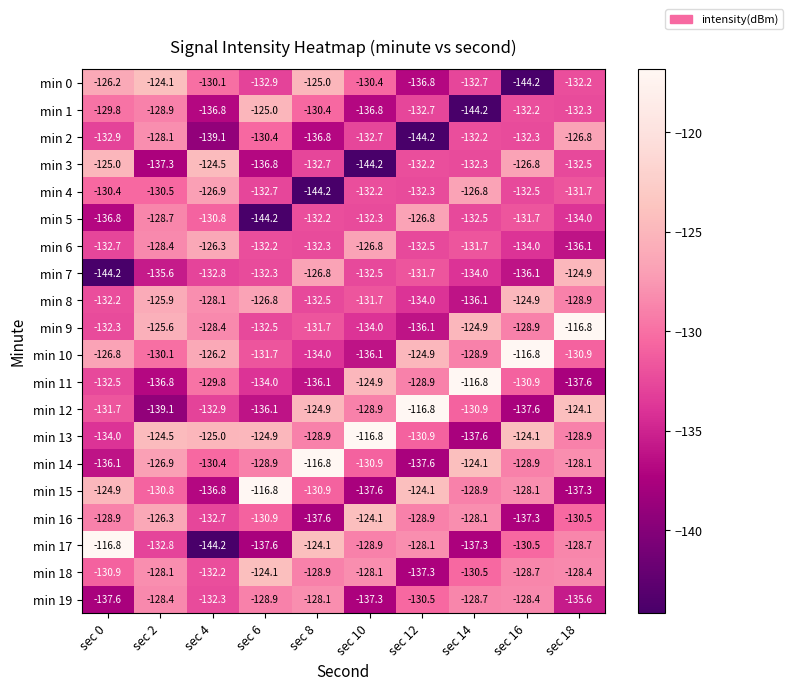

The min 19 series shows -179.7 at sec 2. True or false?

False